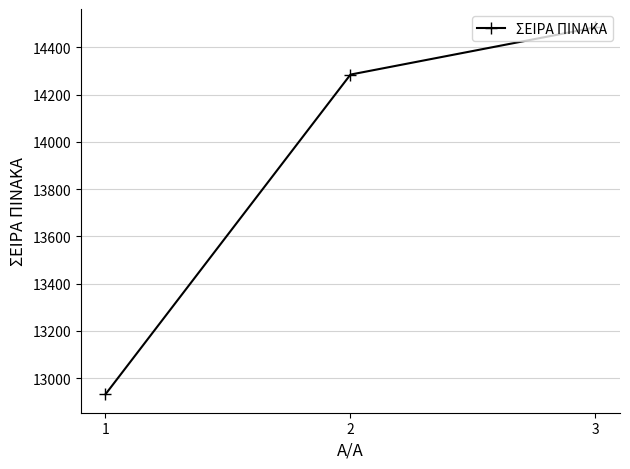

What is the ratio of the value at 3 to the value at 1?

1.1